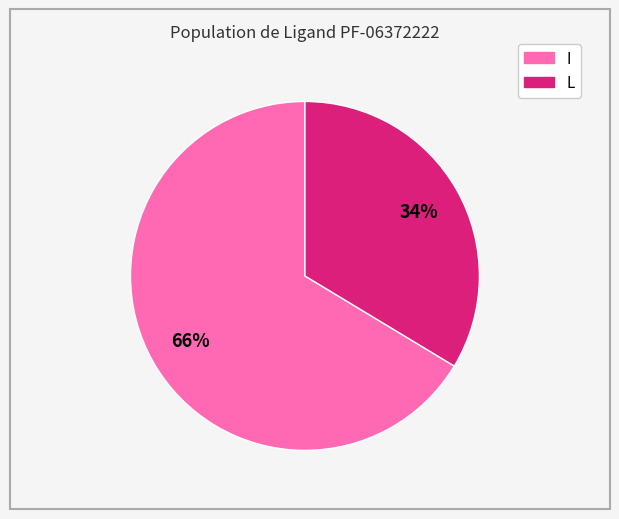

Does any single category account for the majority?

Yes